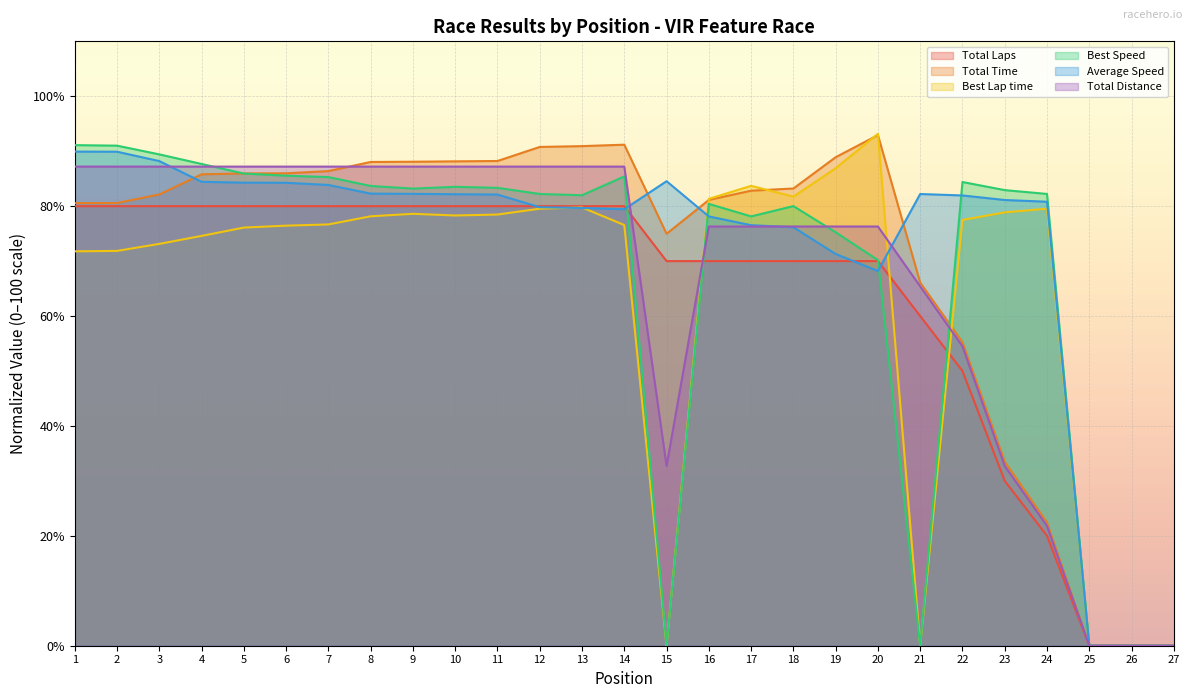

How many intersections are there between Total Laps and Best Lap time?

3